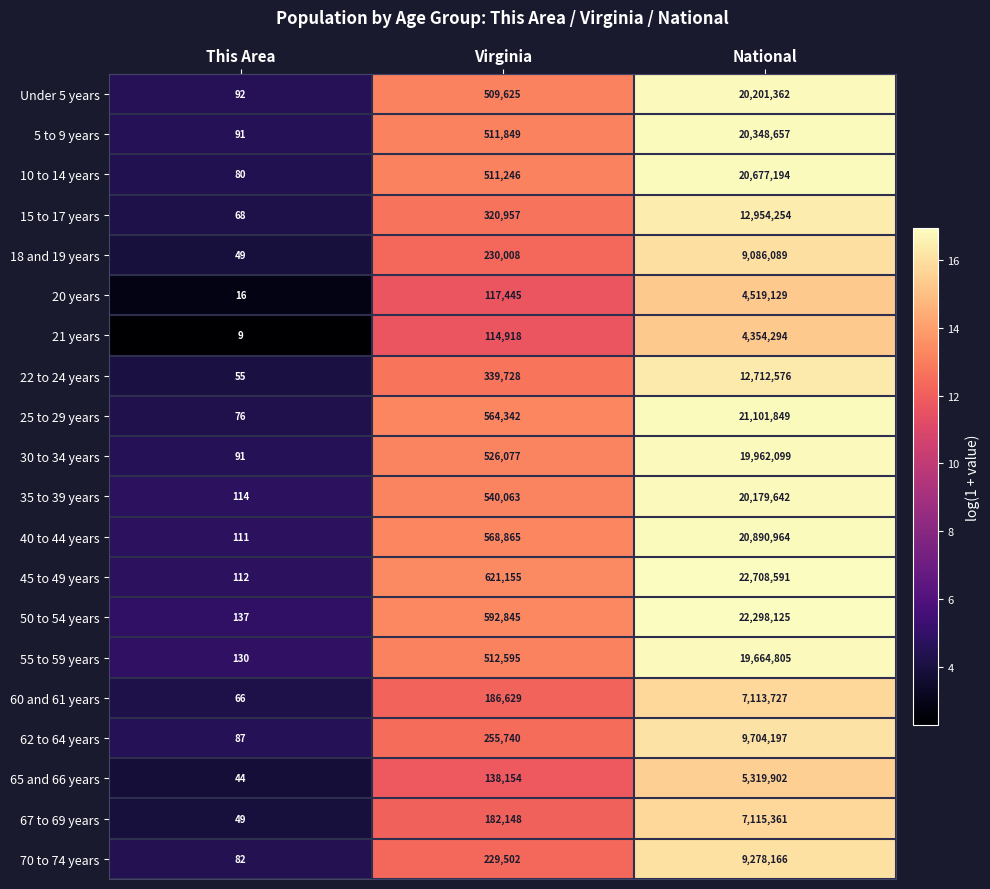

Is it true that 45 to 49 years equals 621155 at Virginia?

True